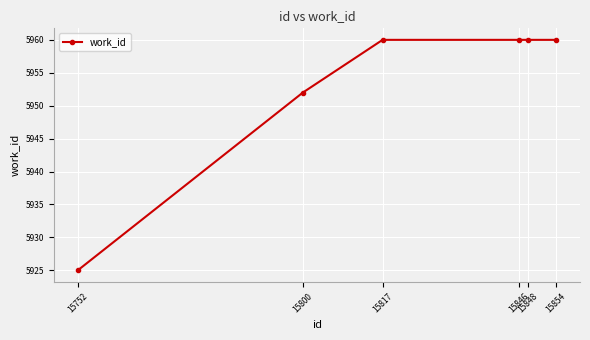

Count the values in the range 5952 to 5960.

5